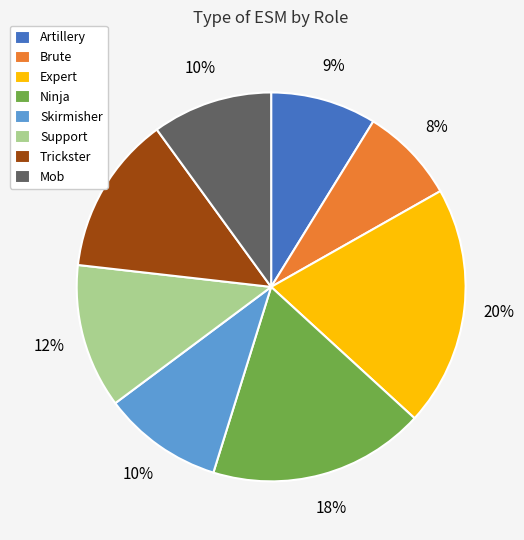

Which category has the biggest portion of the pie?

Expert